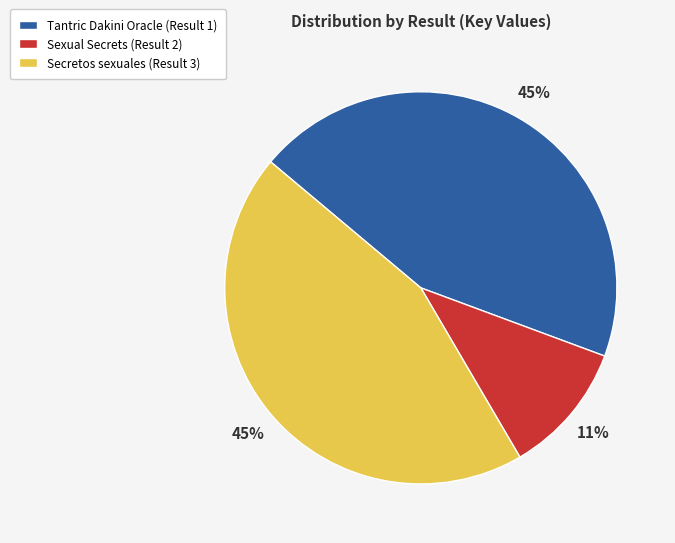

Does any single category account for the majority?

No